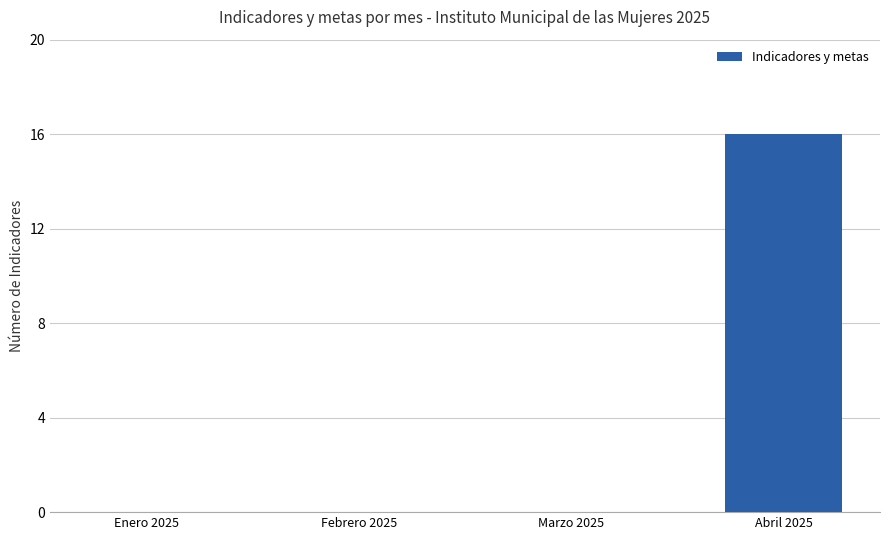

Is it true that the value at Abril 2025 is 8?

False